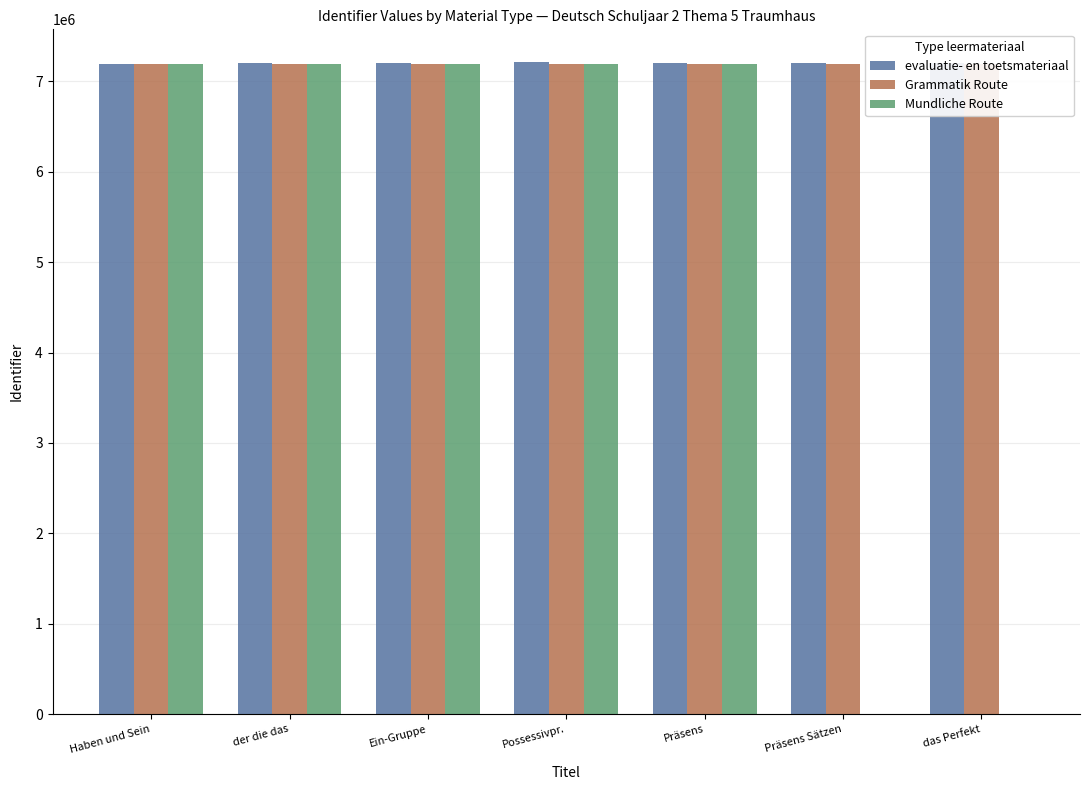

The Grammatik Route series shows 9940179 at der die das. True or false?

False